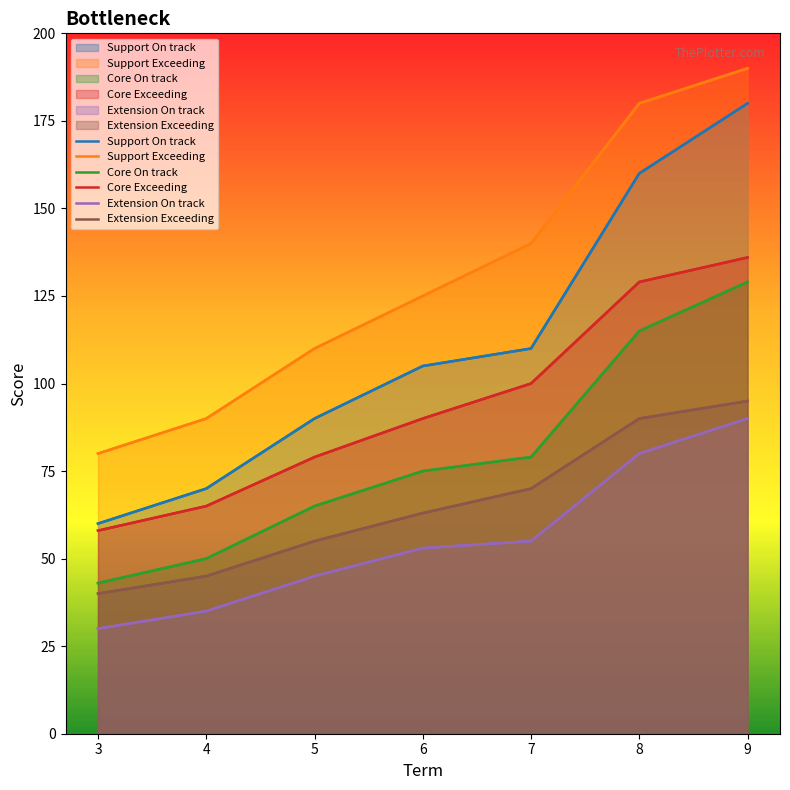

Which series has the widest spread of values?

Support On track